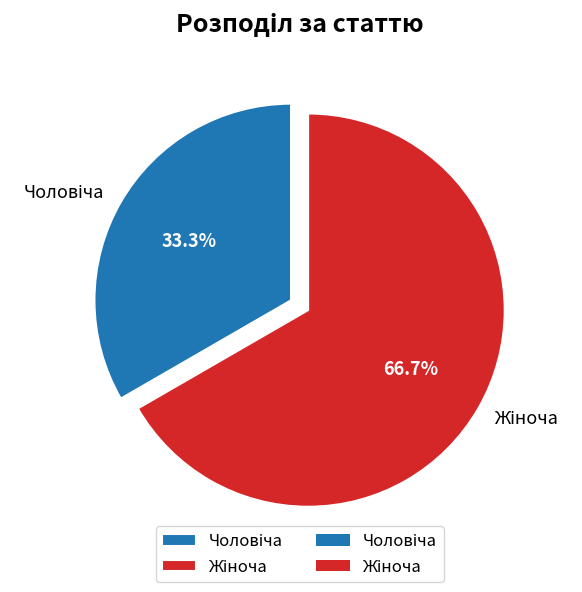

Is there any slice that represents more than half of the pie?

Yes